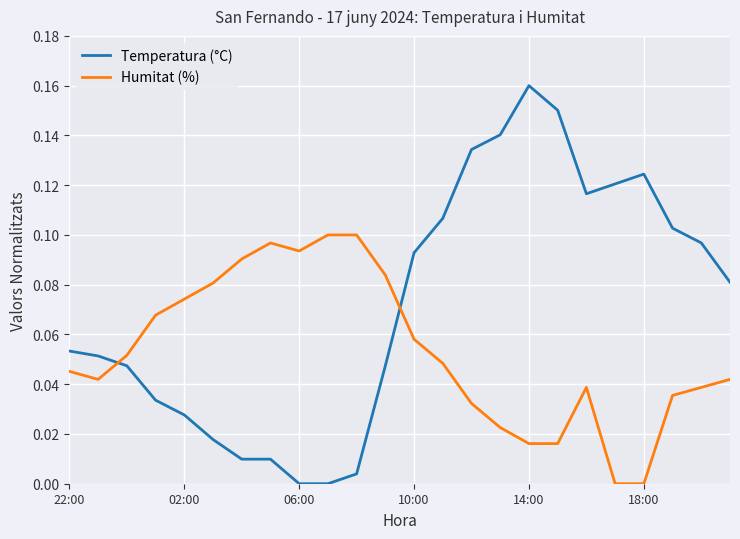

How many lines are shown in the chart?

2